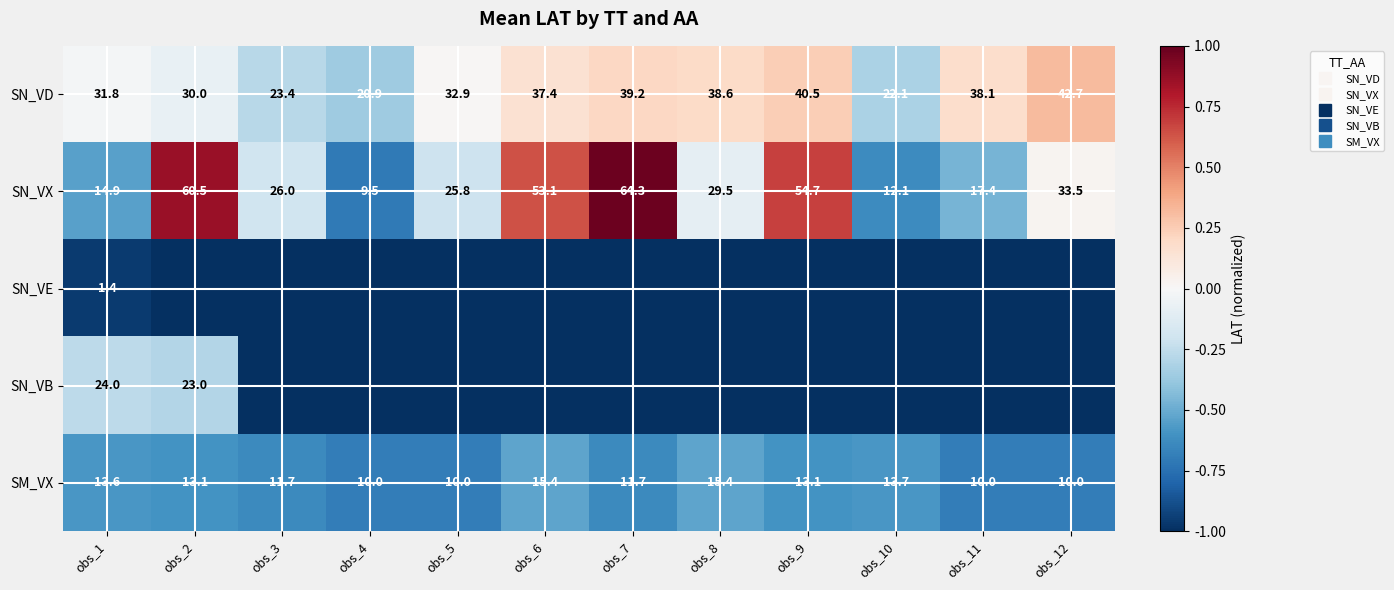

Rank the series by their maximum value, from highest to lowest.

SN_VX, SN_VD, SN_VB, SM_VX, SN_VE